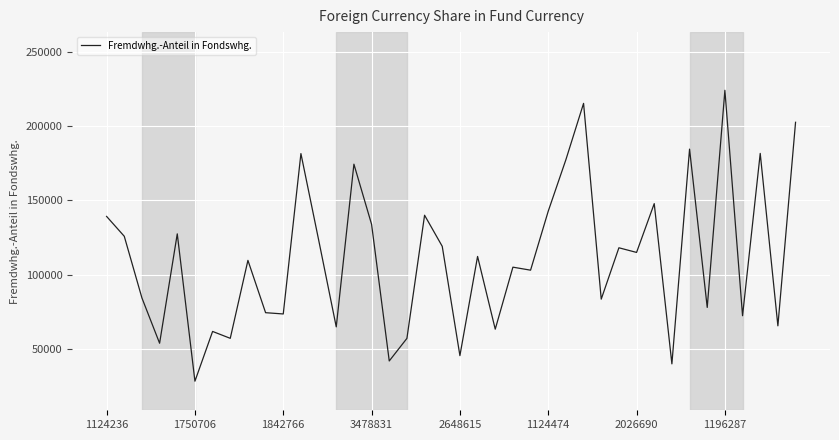

What is the minimum value shown in the chart?

28438.7